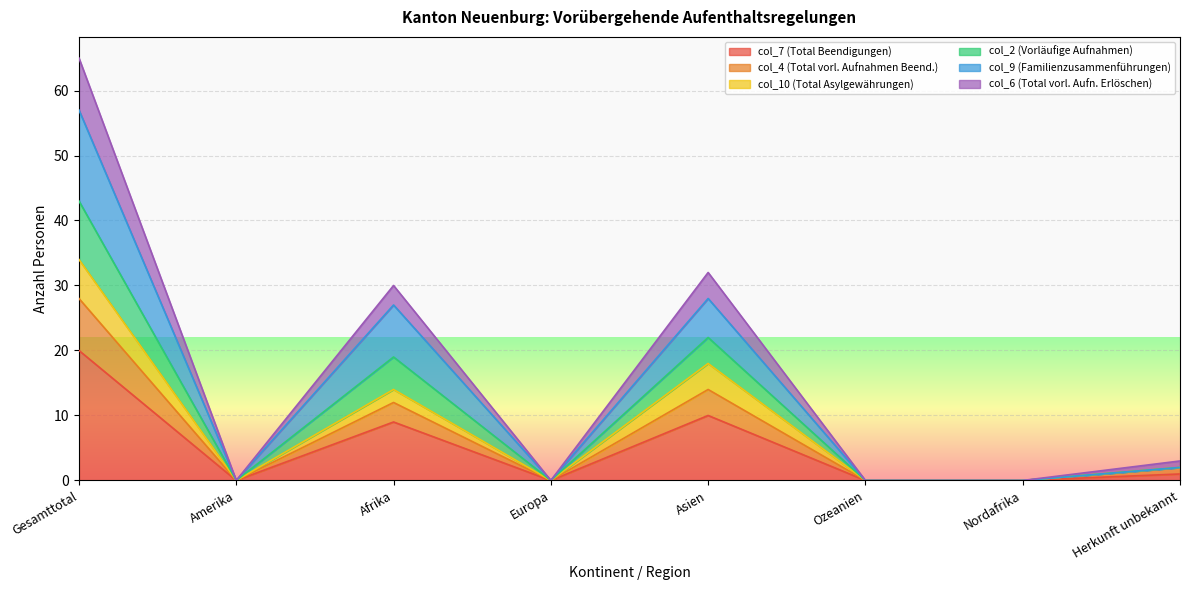

How many interior local peaks does the col_4 (Total vorl. Aufnahmen Beend.) series have?

2